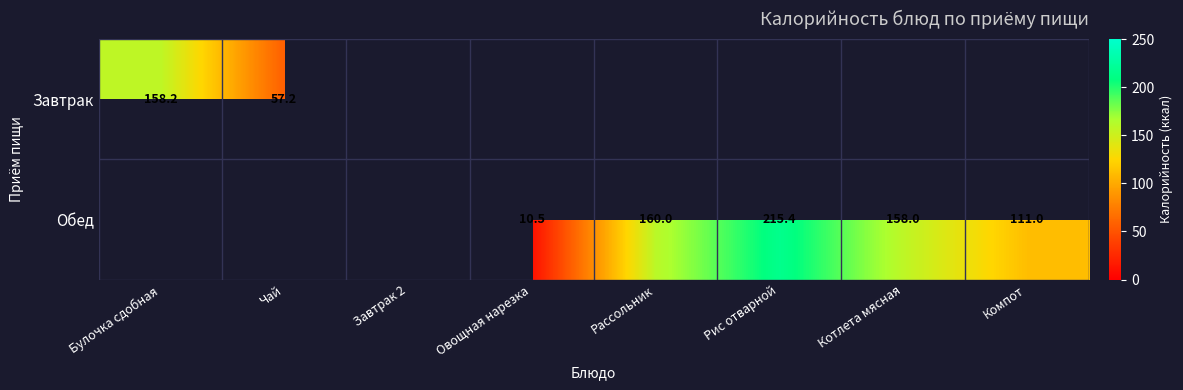

How many categories are shown in the chart?

8